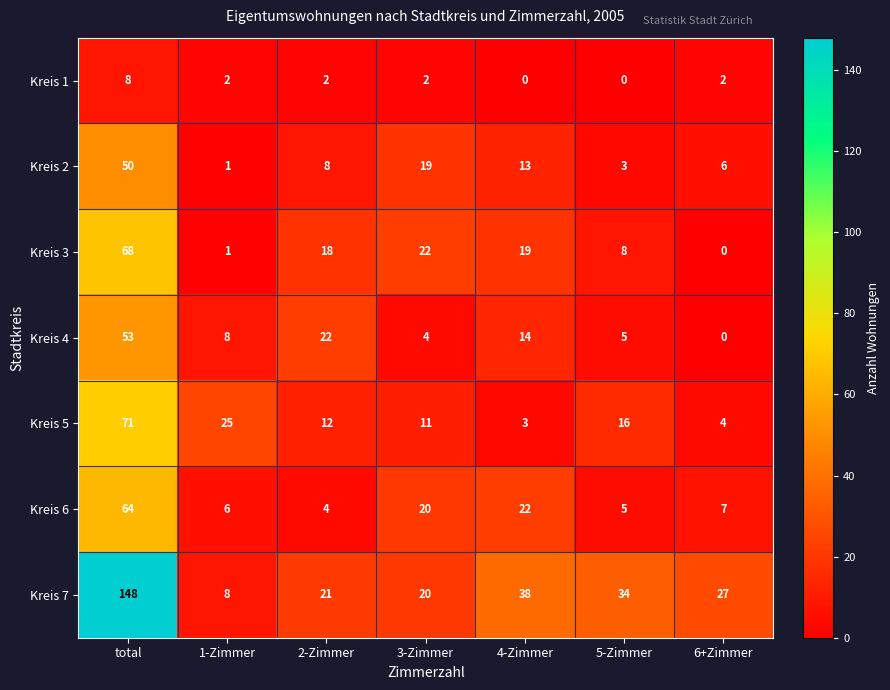

How many categories are shown in the chart?

7